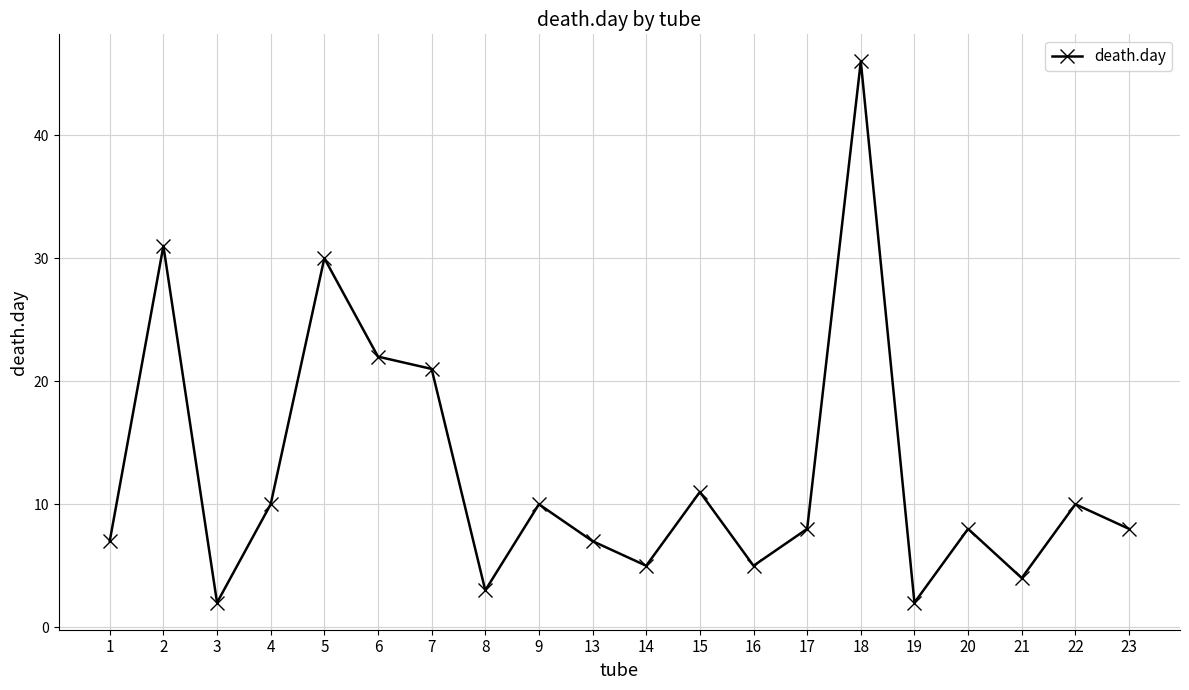

What is the difference between the second highest and second lowest values?

29